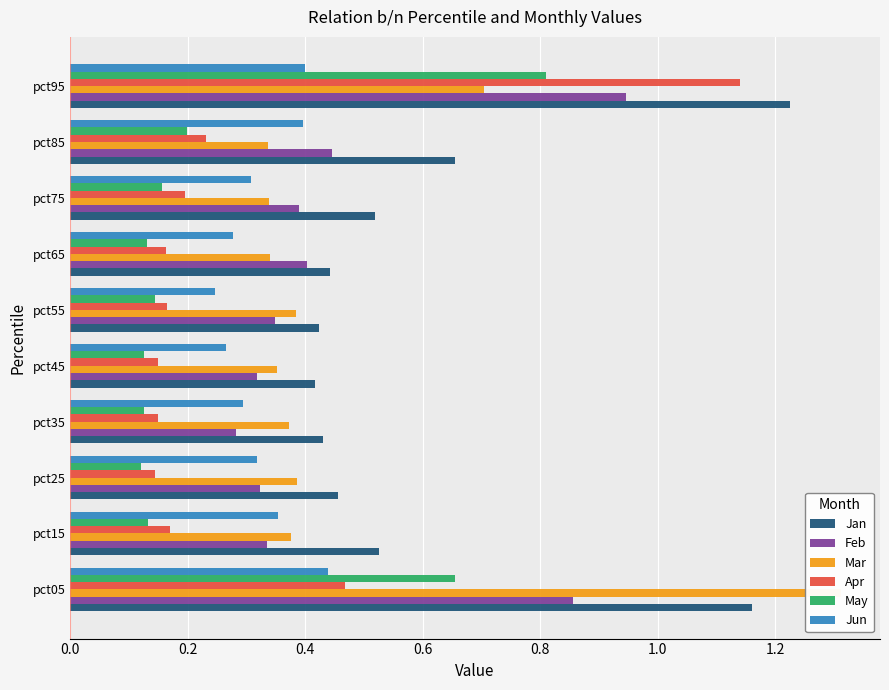

Which series has the largest total across all categories?

Jan